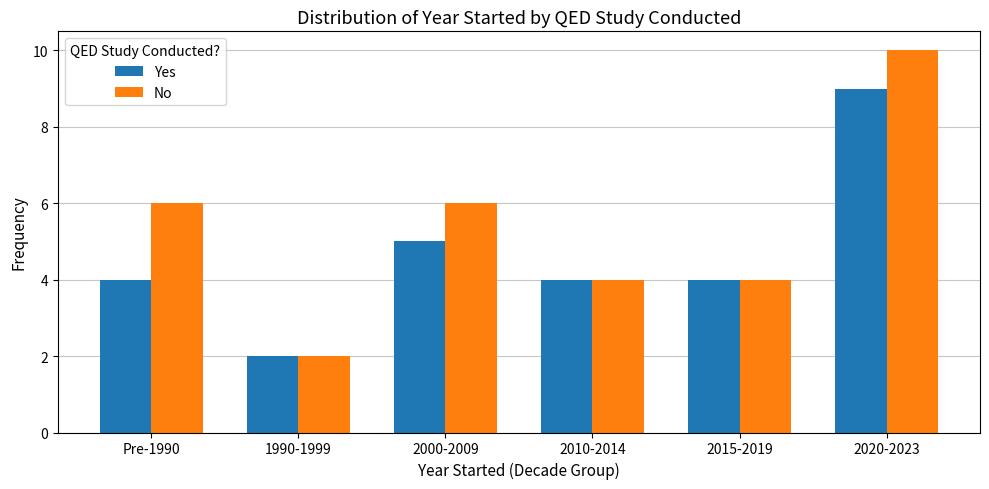

Is it true that No equals 1 at 1990-1999?

False